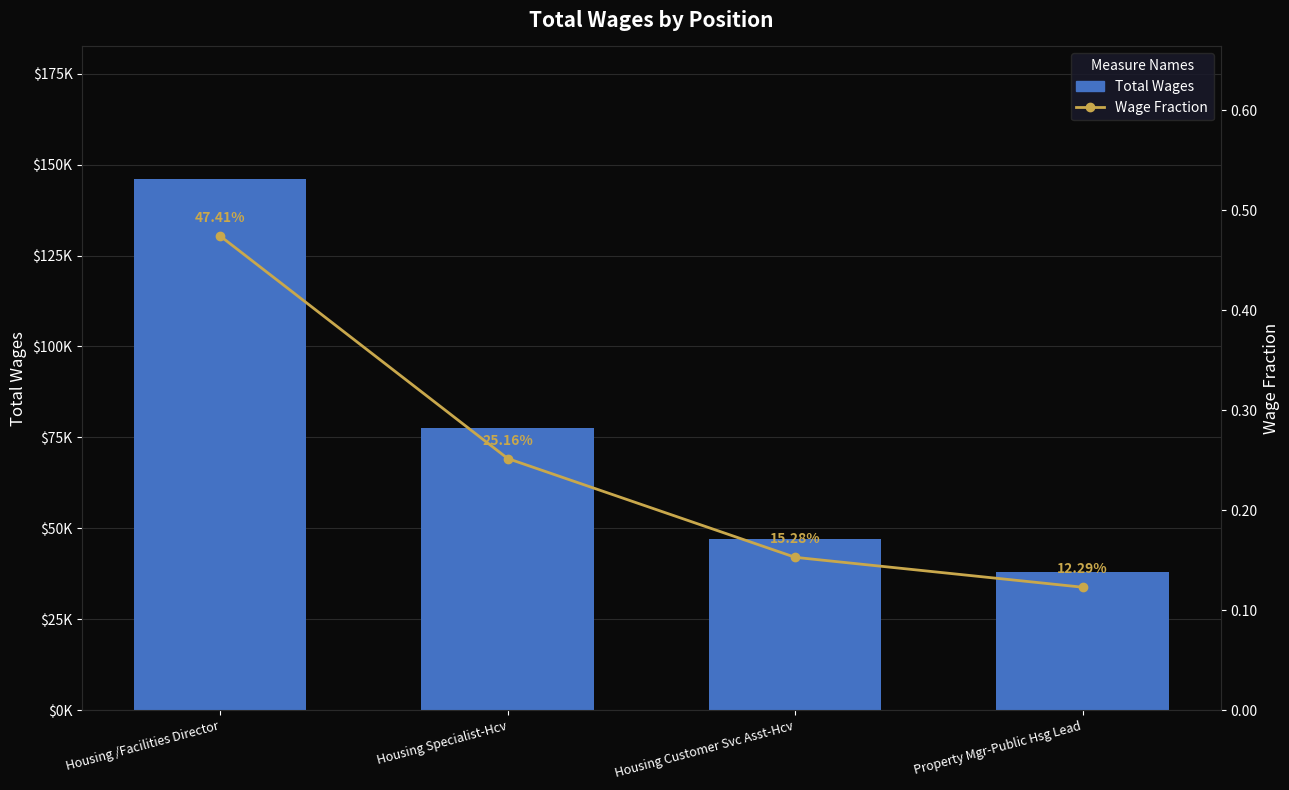

The value of Total Wages at Property Mgr-Public Hsg Lead is 53780.8. True or false?

False